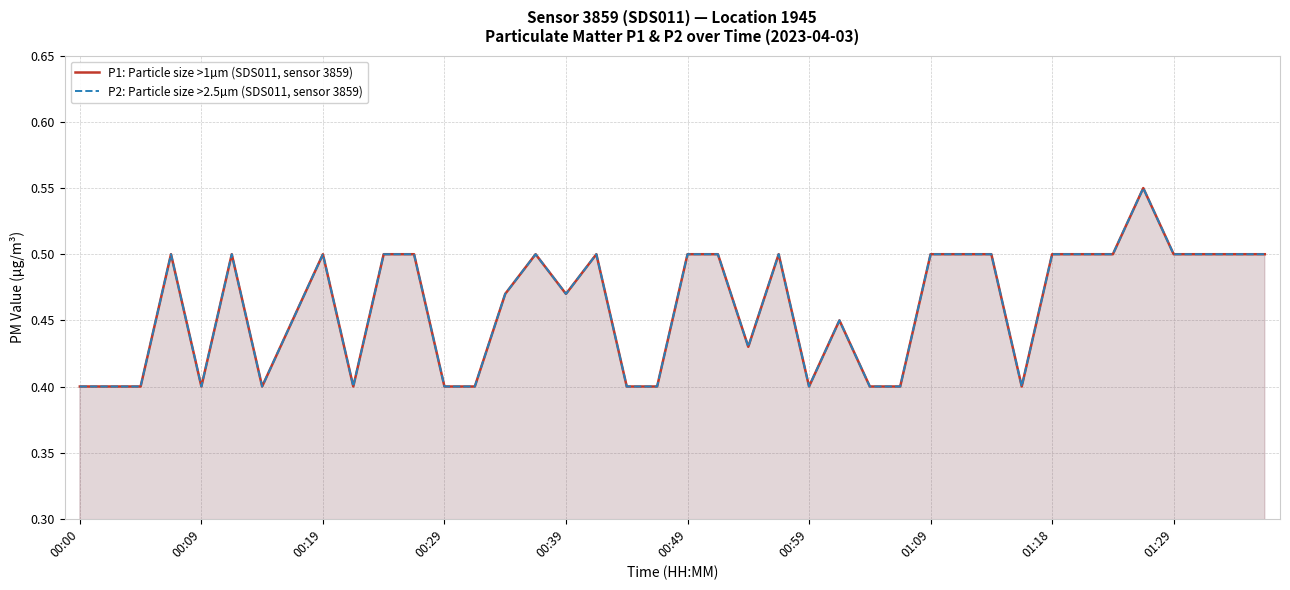

The P1: Particle size >1µm (SDS011, sensor 3859) series shows 0.4 at 31. True or false?

True